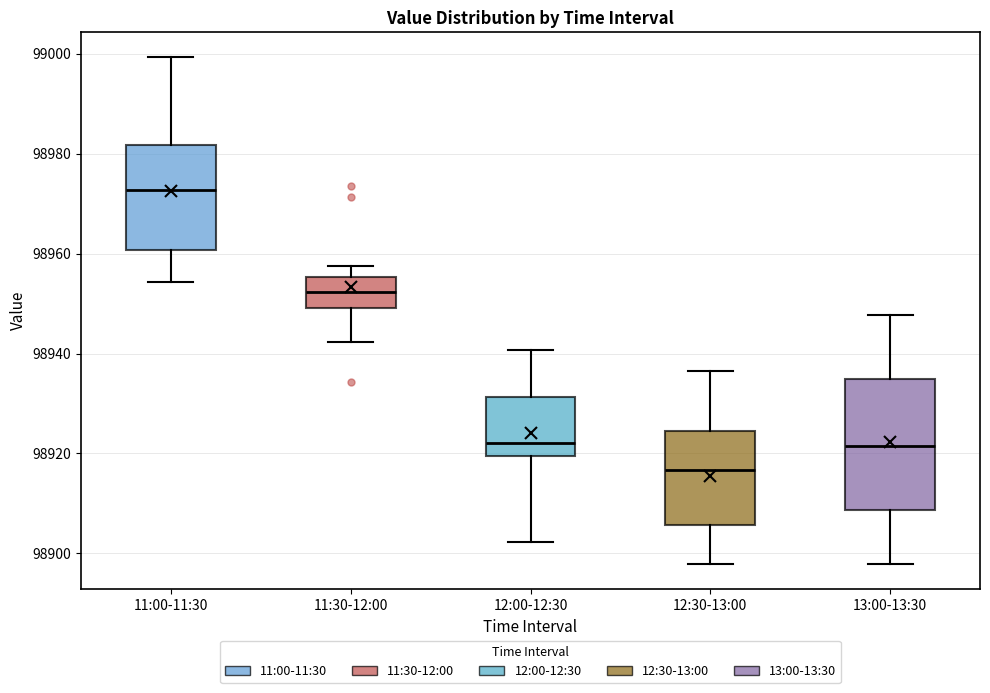

Where is the upper edge of the box for 11:00-11:30 on the y-axis? The values are not printed on the chart, so give them approximately, as read against the axis.

98982